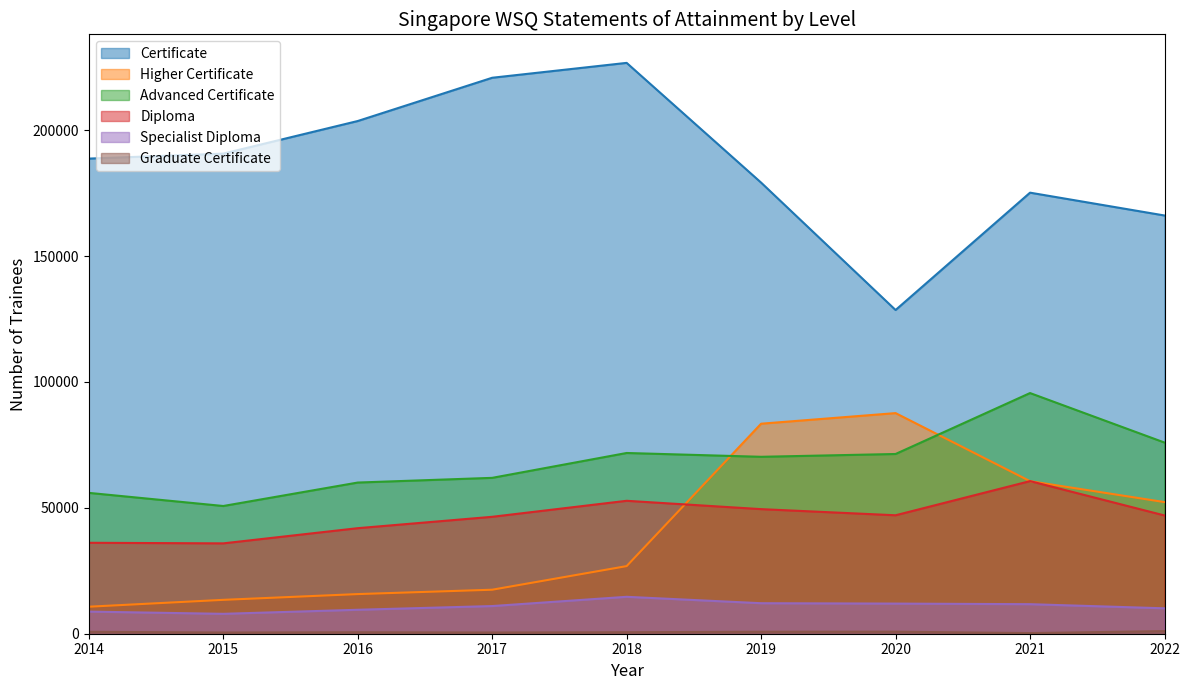

Reading right to left, extract all data points from this chart.

Certificate: 166106	175173	128567	179164	226721	220810	203627	190680	188700
Higher Certificate: 52279	60587	87620	83413	26856	17478	15743	13457	10728
Advanced Certificate: 75924	95585	71382	70269	71782	61907	60041	50727	55944
Diploma: 46969	60614	47047	49483	52796	46436	41918	35887	36117
Specialist Diploma: 10094	11732	11966	12117	14664	10986	9514	7902	8790
Graduate Certificate: 1024	266	794	774	594	488	580	483	756